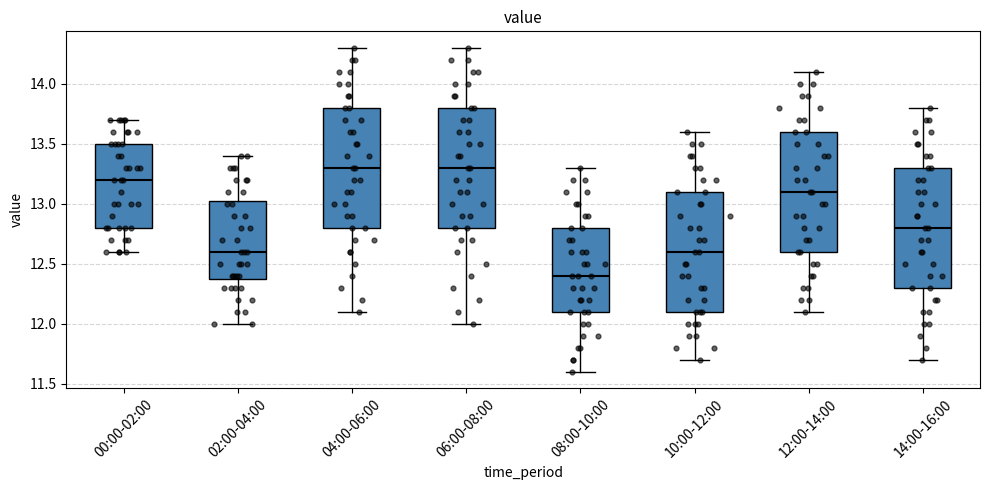

Which box's median line is the lowest?

08:00-10:00